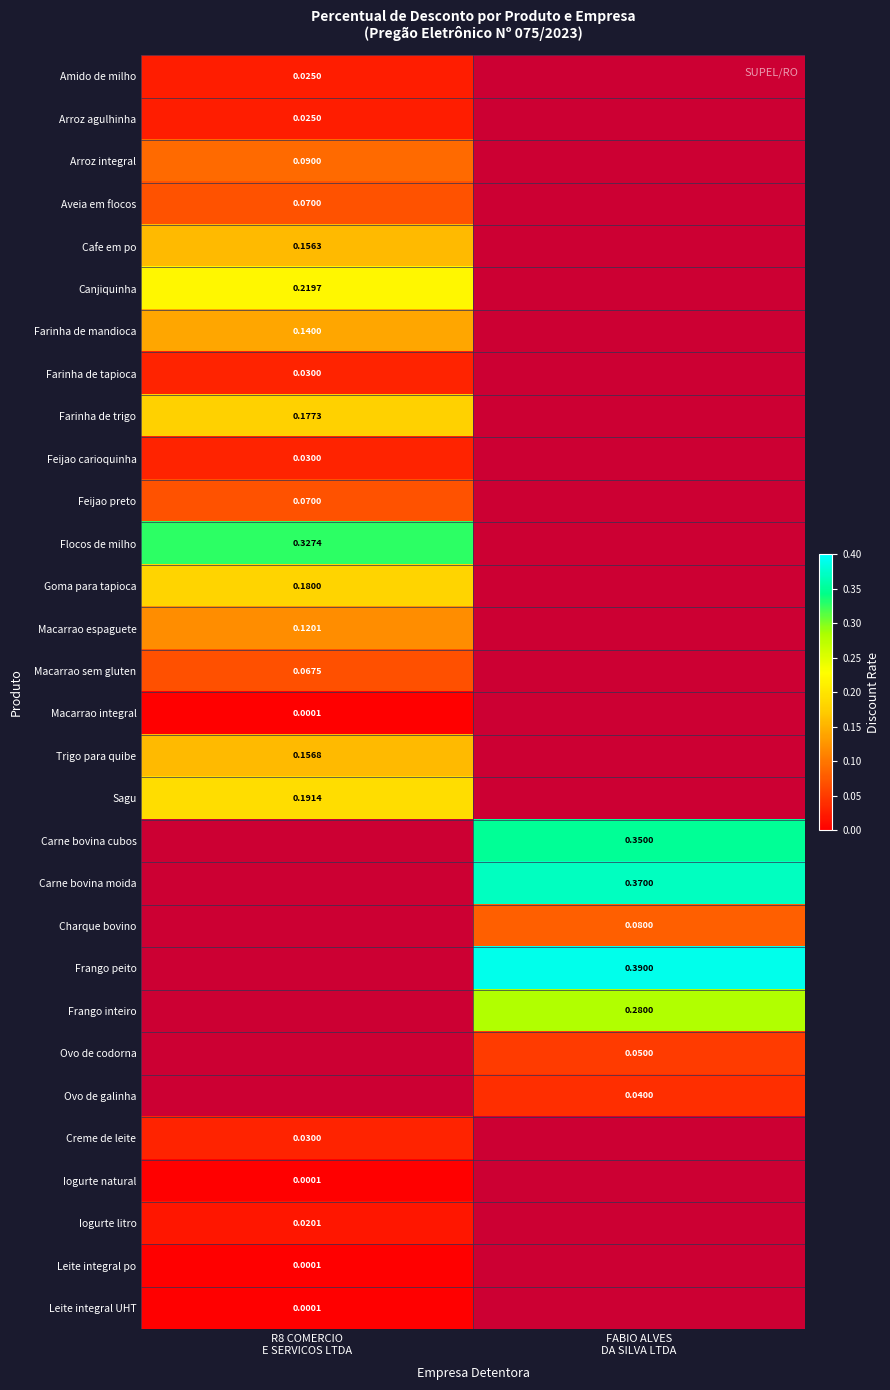

Is it true that Carne bovina cubos equals 0.3 at FABIO ALVES DA SILVA LTDA?

True